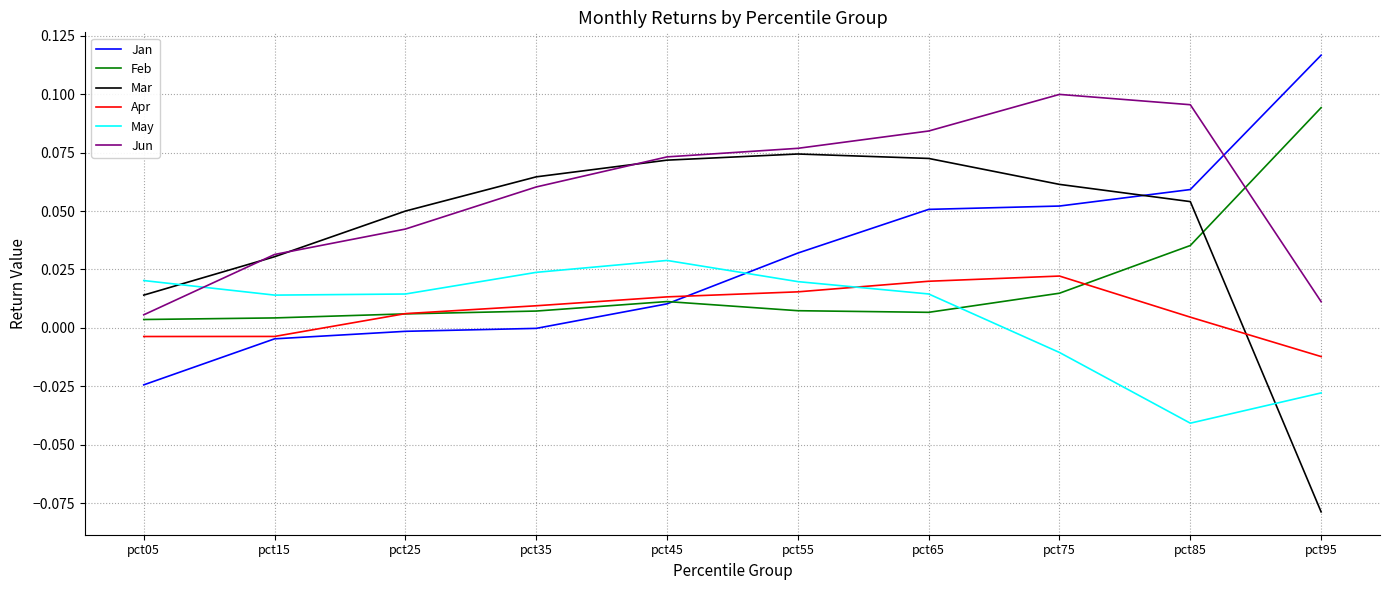

What is the sum of all Mar values?

0.4